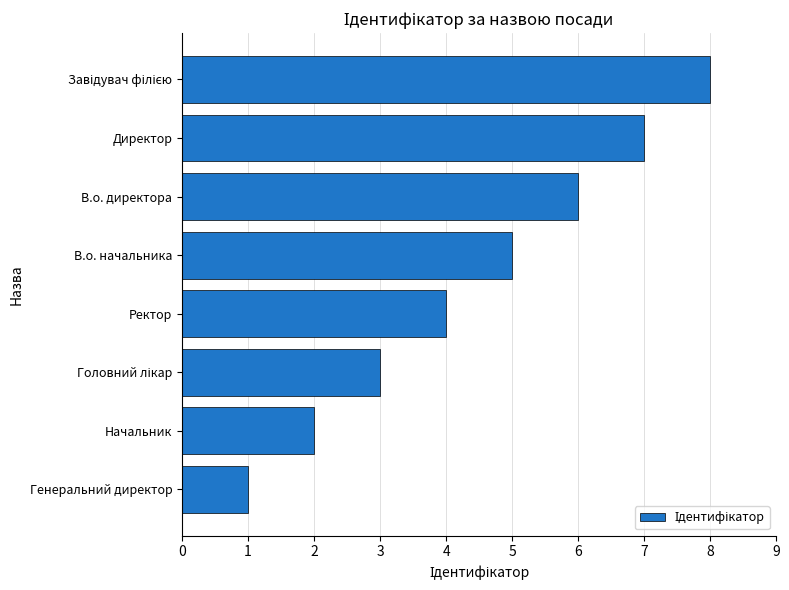

Reading bottom to top, transcribe all the data shown in this chart.

1	2	3	4	5	6	7	8